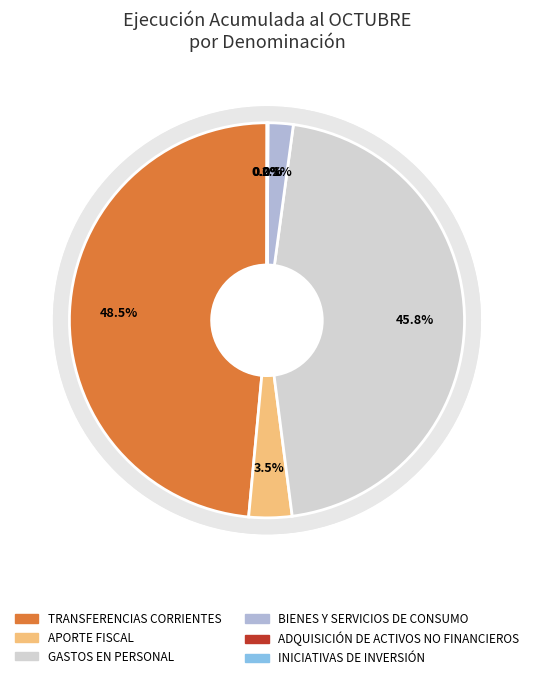

Combined, what portion of the pie is ADQUISICIÓN DE ACTIVOS NO FINANCIEROS and GASTOS EN PERSONAL?

45.9%